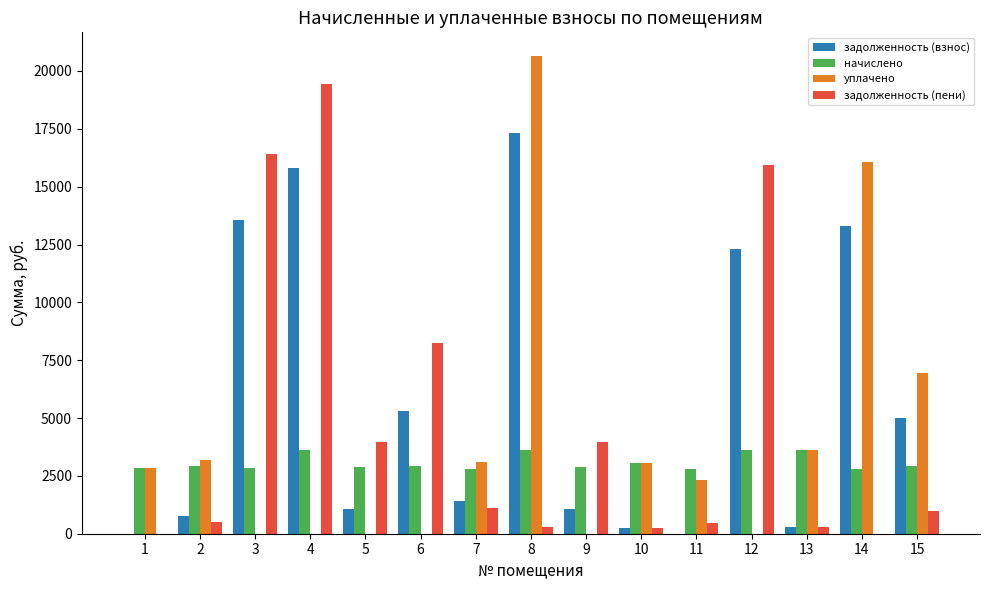

What are all the series names shown in the legend?

задолженность (взнос), начислено, уплачено, задолженность (пени)